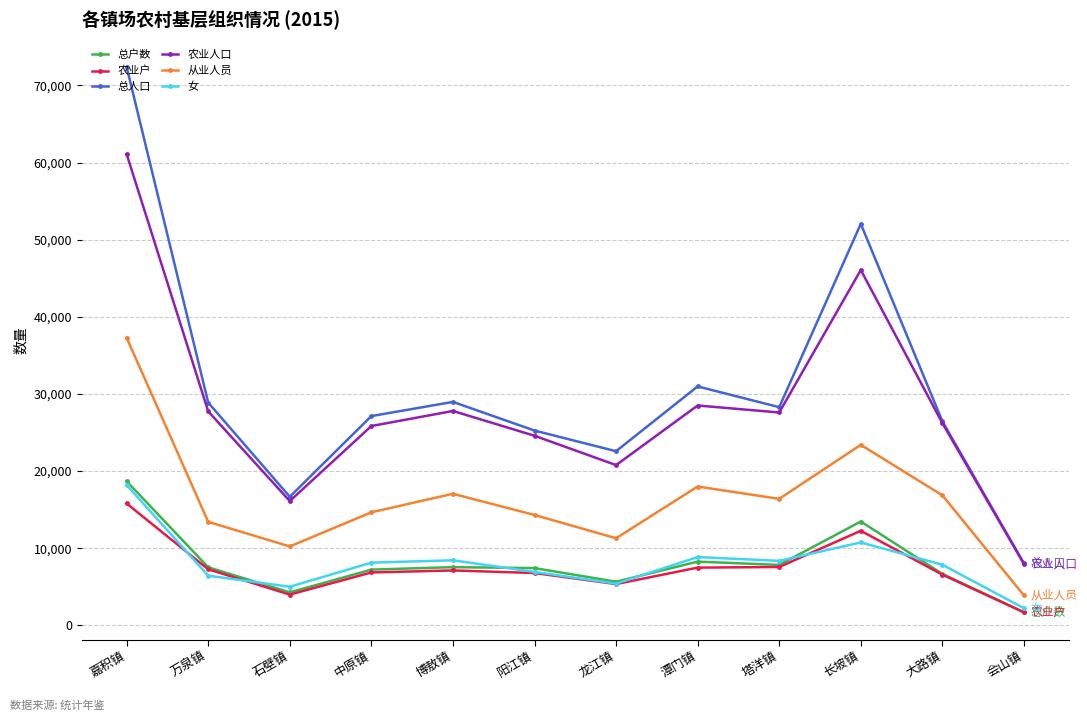

Does the chart have visible grid lines?

Yes